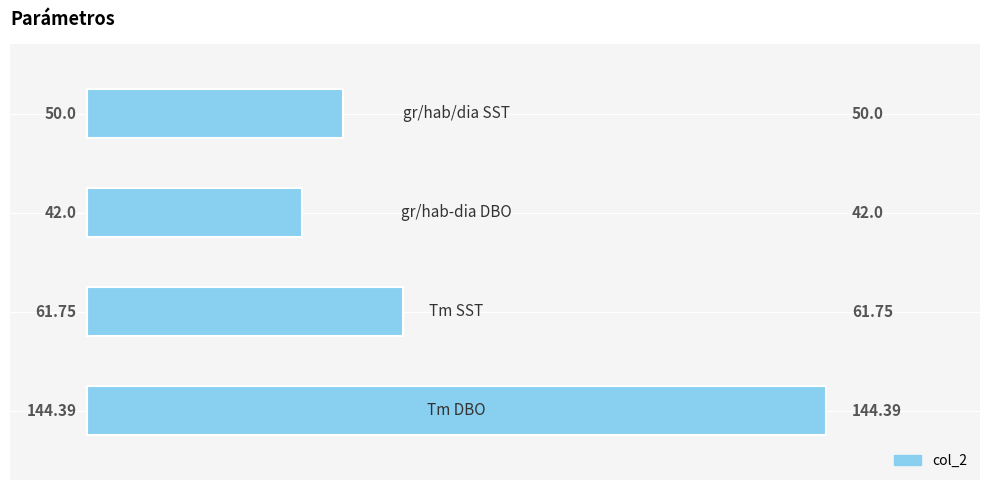

Does the chart contain any negative values?

No